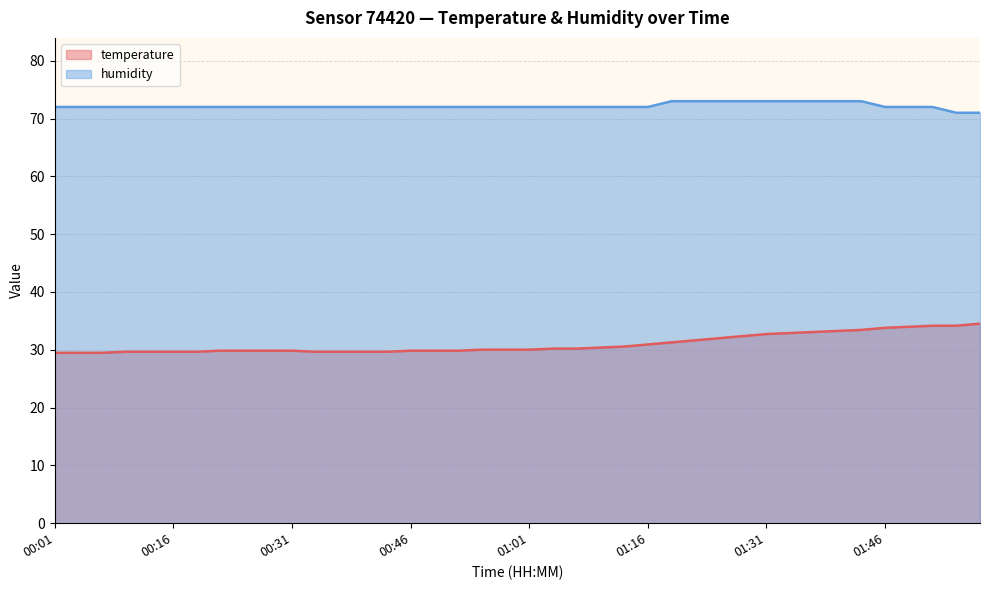

Where is humidity nearest to the value 72?

00:01